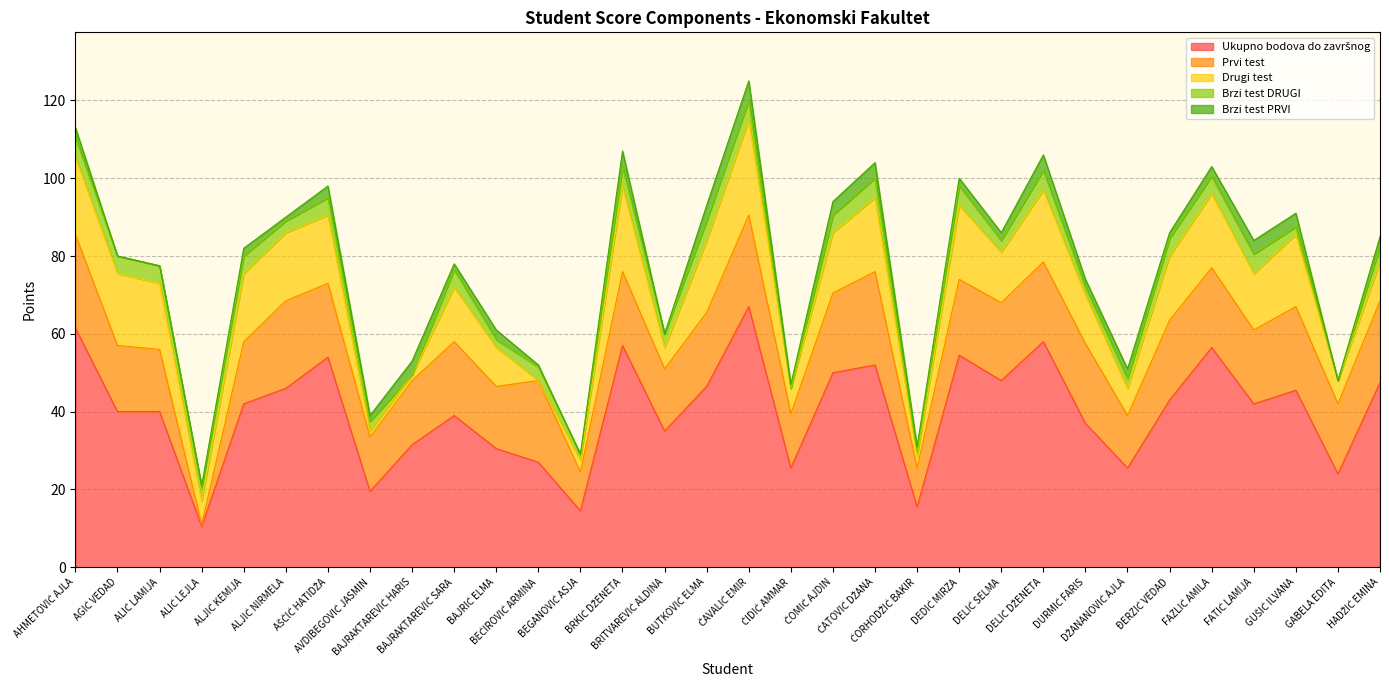

Reading left to right, list all the values displayed in this chart.

Ukupno bodova do završnog: 61.5	40.0	40.0	10.5	42.0	46.0	54.0	19.5	31.5	39.0	30.5	27.0	14.5	57.0	35.0	46.5	67.0	25.5	50.0	52.0	15.5	54.5	48.0	58.0	37.0	25.5	43.0	56.5	42.0	45.5	24.0	47.5
Prvi test: 24.0	17.0	16.0	0.5	16.0	22.5	19.0	14.0	16.5	19.0	16.0	21.0	10.0	19.0	16.0	19.0	23.5	14.0	20.5	24.0	10.0	19.5	20.0	20.5	20.5	13.5	20.5	20.5	19.0	21.5	18.0	21.0
Drugi test: 20.0	18.5	17.0	6.0	17.5	17.5	17.5	1.5	1.5	14.0	10.0	0.0	3.0	22.0	5.5	18.5	24.5	6.5	15.5	19.0	3.0	19.0	13.0	18.5	12.5	7.0	16.5	19.0	14.5	18.5	6.0	10.0
Brzi test DRUGI: 5.0	4.5	4.5	3.5	4.5	3.0	4.5	2.5	0.0	4.5	2.0	3.5	1.5	5.0	3.5	5.0	5.0	0.0	4.5	5.0	1.0	5.0	3.0	5.0	2.0	2.5	4.5	4.5	5.0	2.0	0.0	4.0
Brzi test PRVI: 2.5	0.0	0.0	0.5	2.0	1.0	3.0	1.5	3.5	1.5	2.5	0.5	0.0	4.0	0.0	4.0	5.0	1.0	3.5	4.0	1.5	2.0	2.0	4.0	2.0	2.5	1.5	2.5	3.5	3.5	0.0	2.5